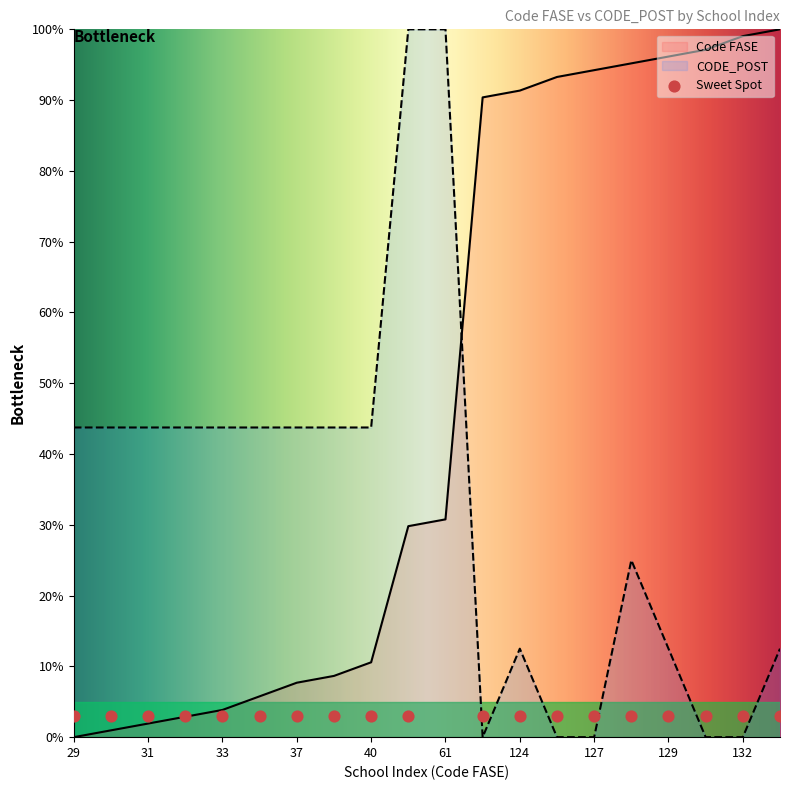

After their last crossing, which series has the higher values: Code FASE or CODE_POST?

Code FASE